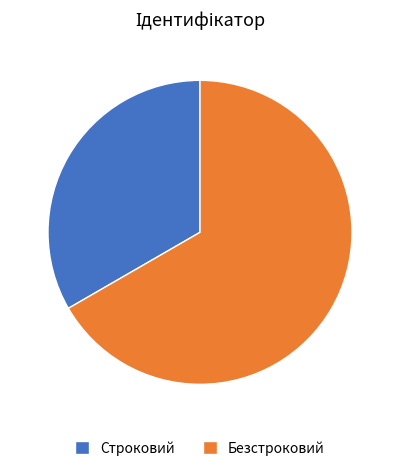

What is the largest slice in the pie chart?

Безстроковий